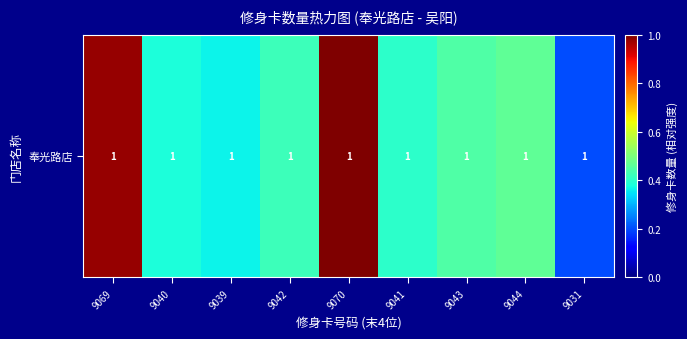

Rank the categories by value from highest to lowest.

9070, 9069, 9044, 9043, 9042, 9041, 9040, 9039, 9031